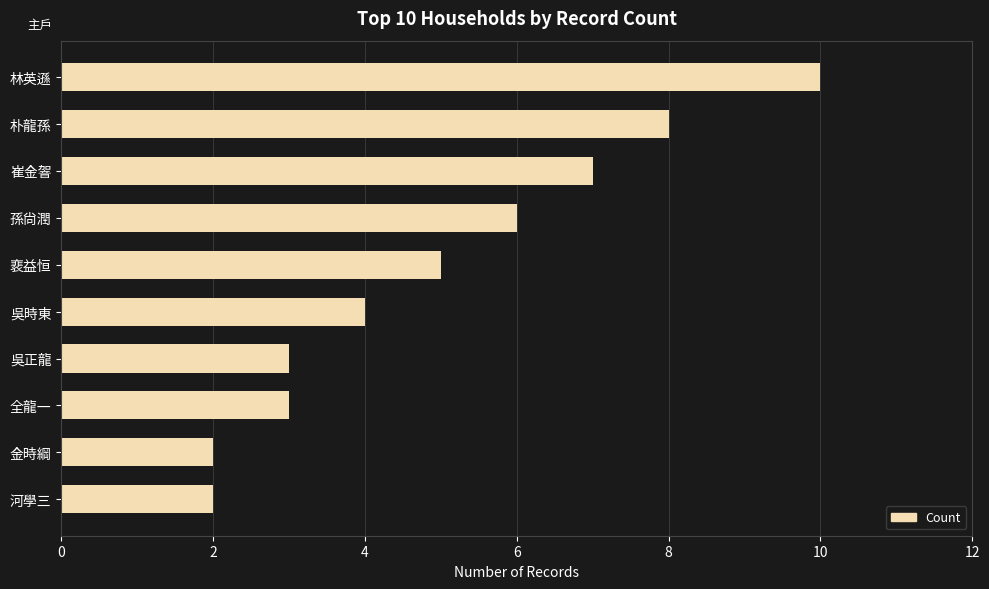

Where is the data nearest to the value 6?

孫尙潤